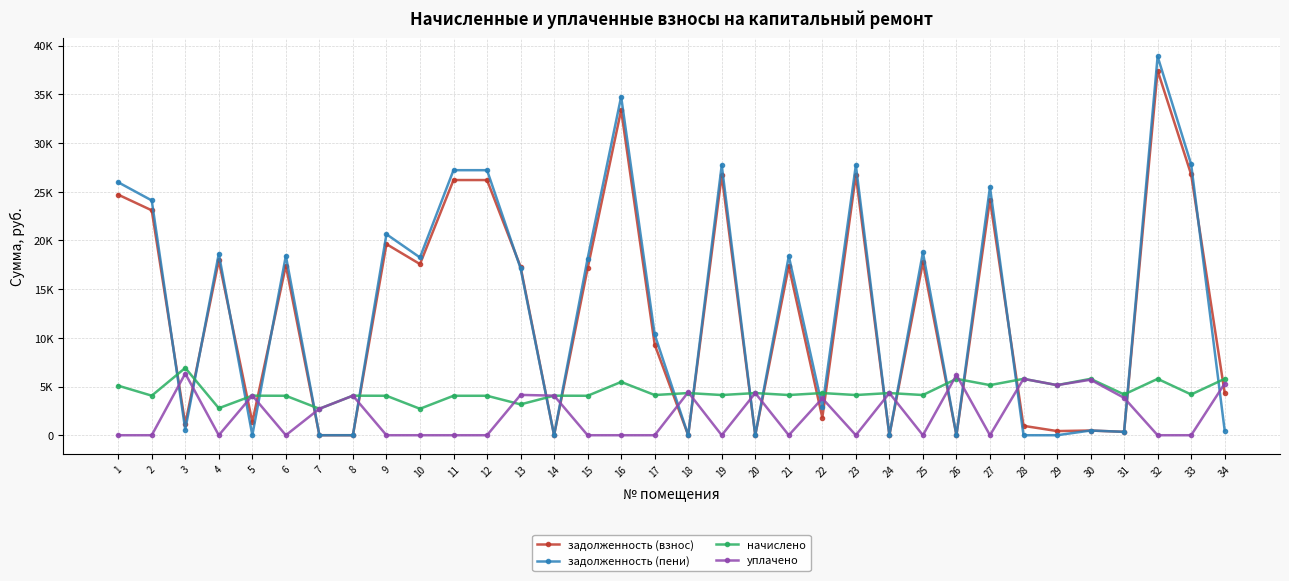

What are all the series names shown in the legend?

задолженность (взнос), задолженность (пени), начислено, уплачено